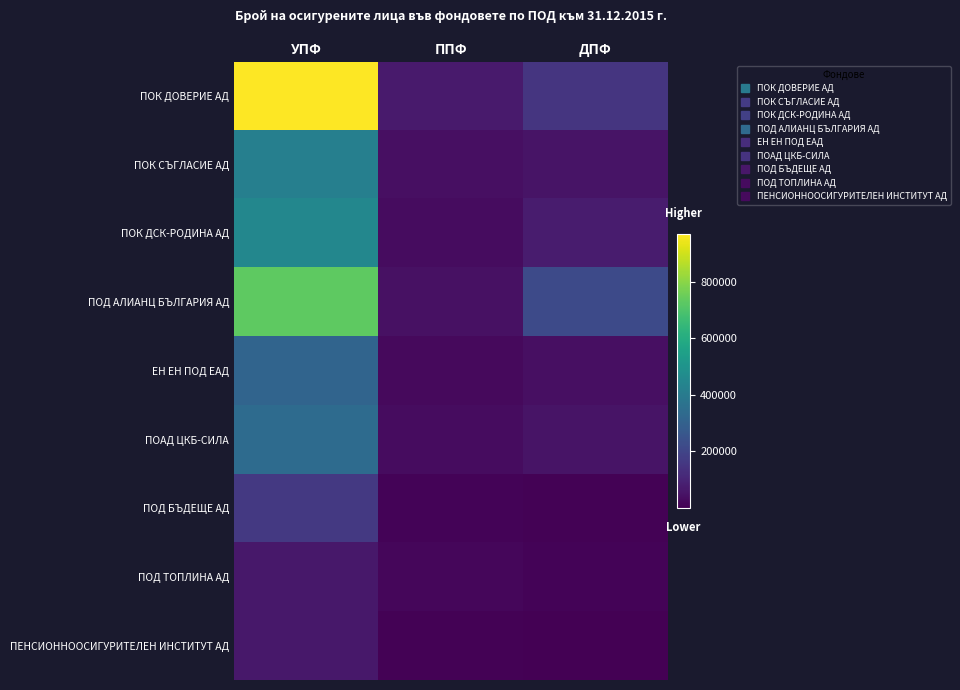

Which series has the widest spread of values?

ПОК ДОВЕРИЕ АД